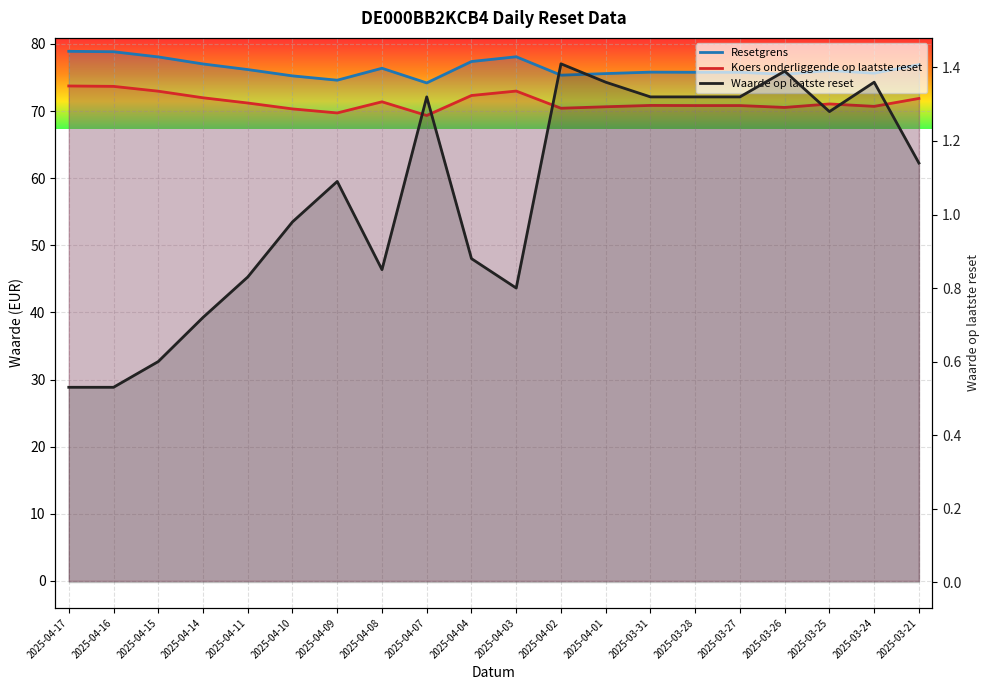

True or false: Waarde op laatste reset and Resetgrens intersect in this chart.

False